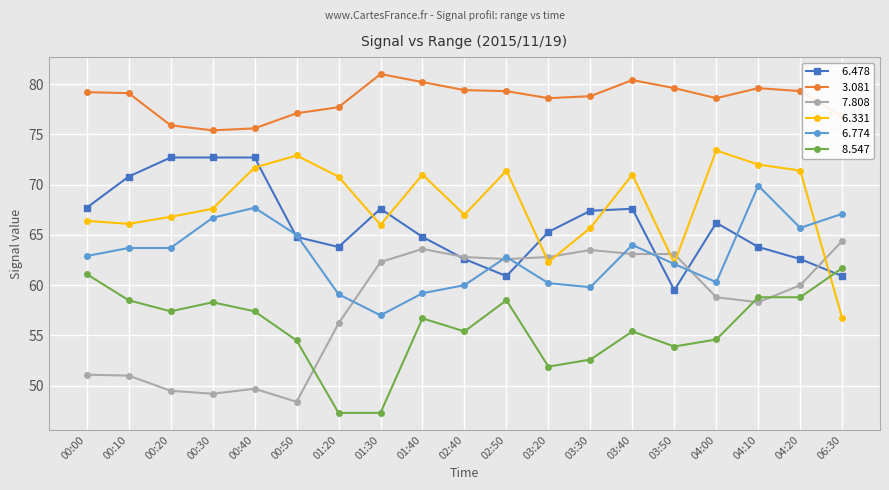

What is the total value across all series at 04:10?

402.4